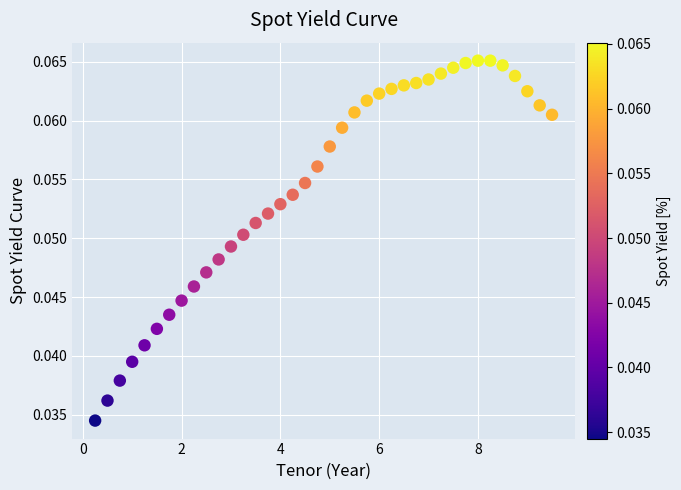

What is the range of X values (max minus min)?

9.2